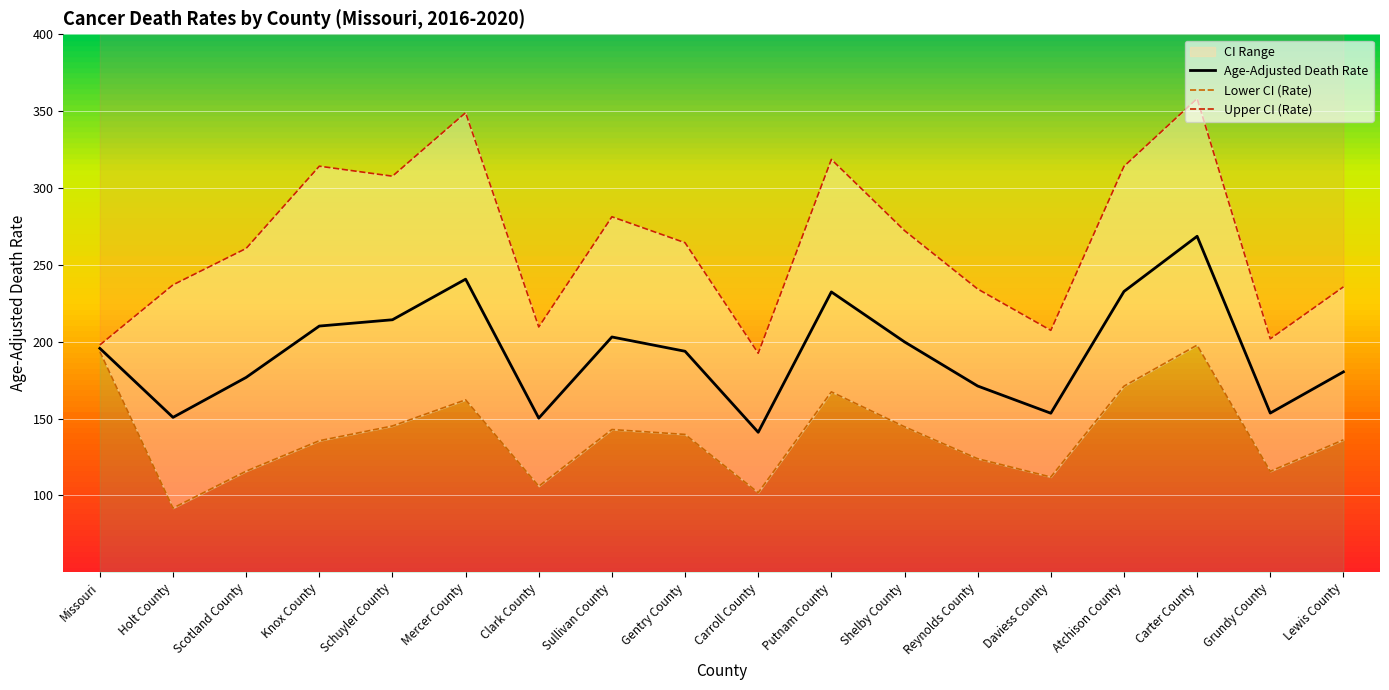

Which series has the largest total across all categories?

Upper CI (Rate)